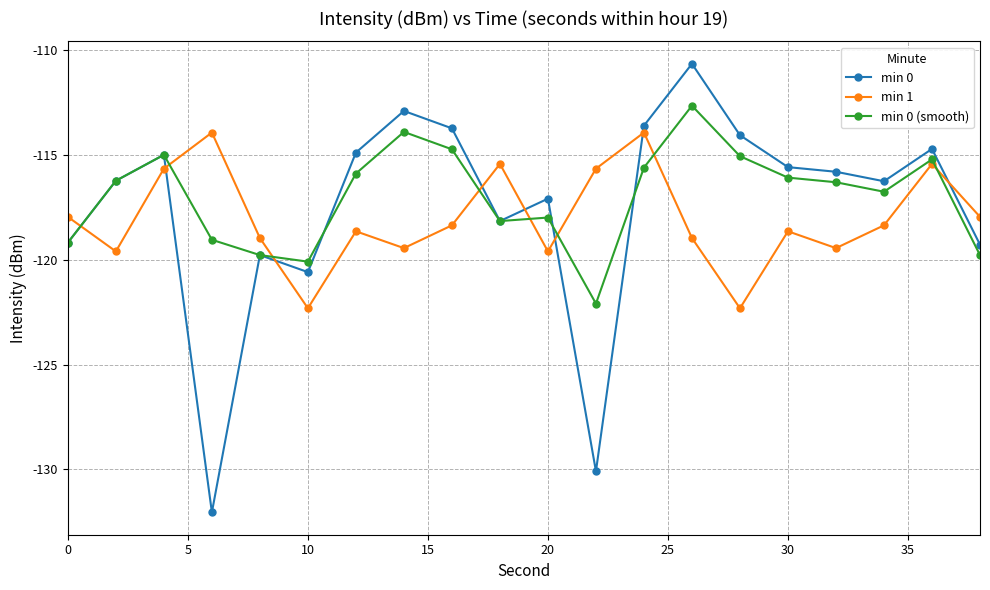

What is the value of the min 0 (smooth) point at the 1st from the left?

-119.2